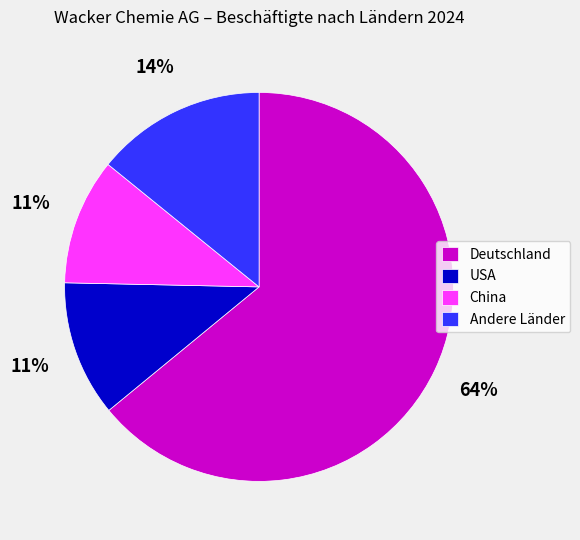

How many segments does this pie chart have?

4